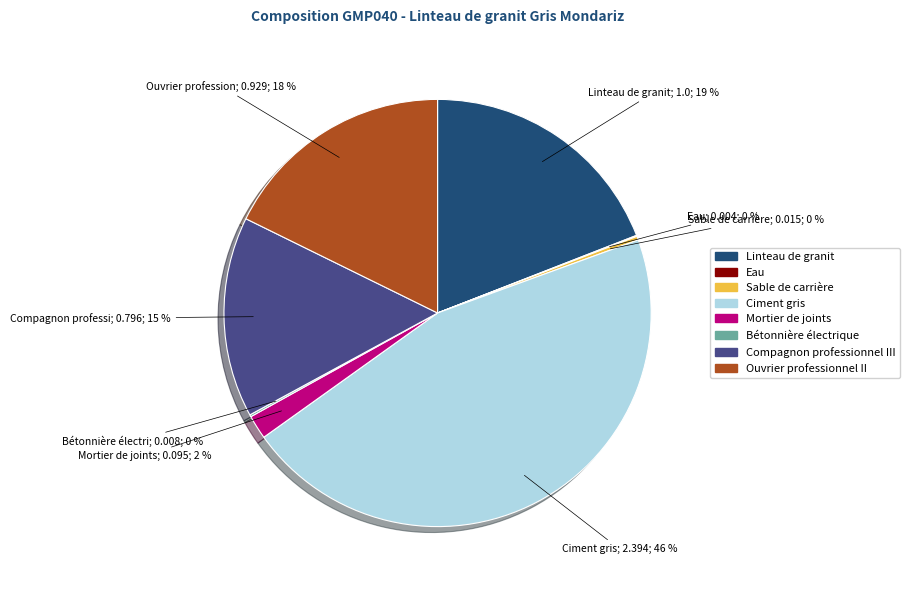

To the nearest percent, what percentage of the pie is Ouvrier professionnel II?

18%